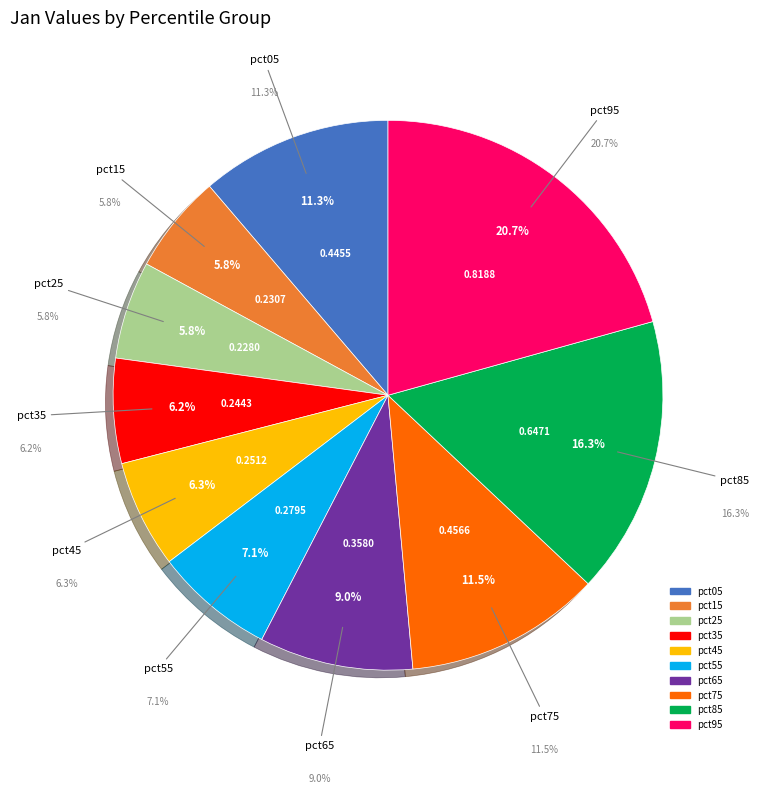

Rank the categories by value from lowest to highest.

pct25, pct15, pct35, pct45, pct55, pct65, pct05, pct75, pct85, pct95